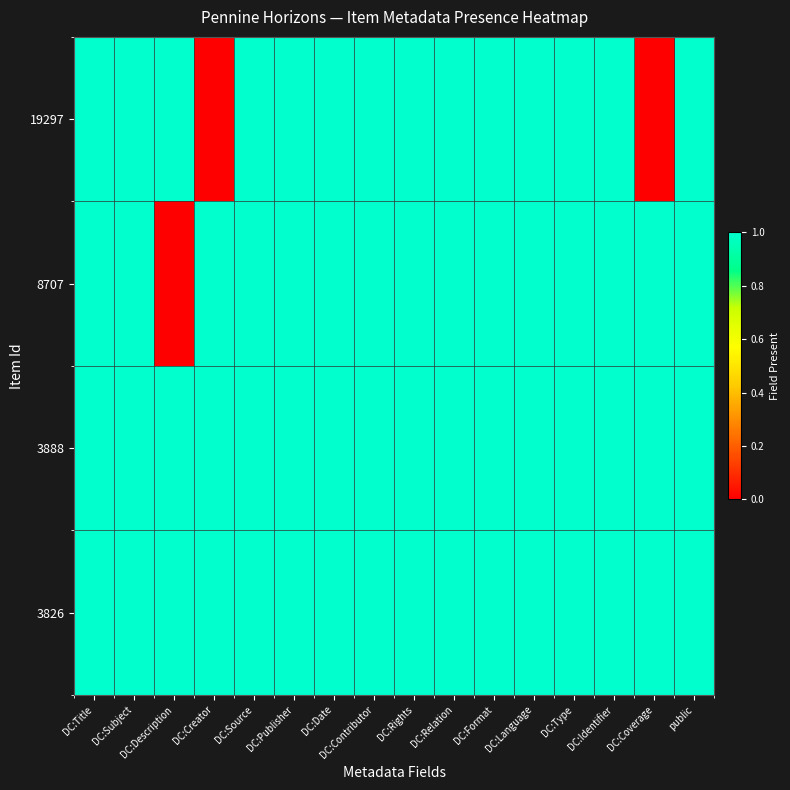

At how many categories does at least one series exceed 0?

16